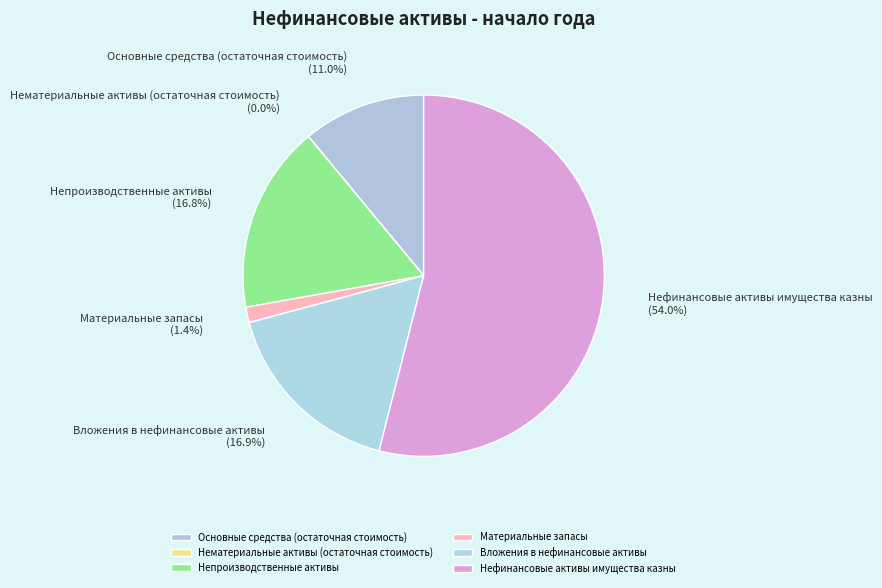

Is there any slice that represents more than half of the pie?

Yes